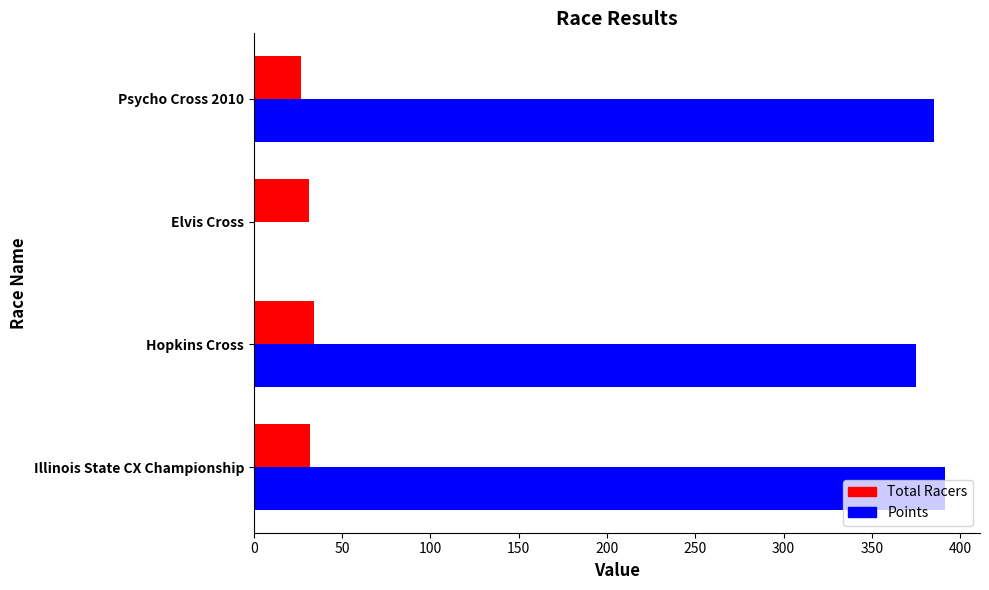

Is it true that Points equals 385.3 at Psycho Cross 2010?

True